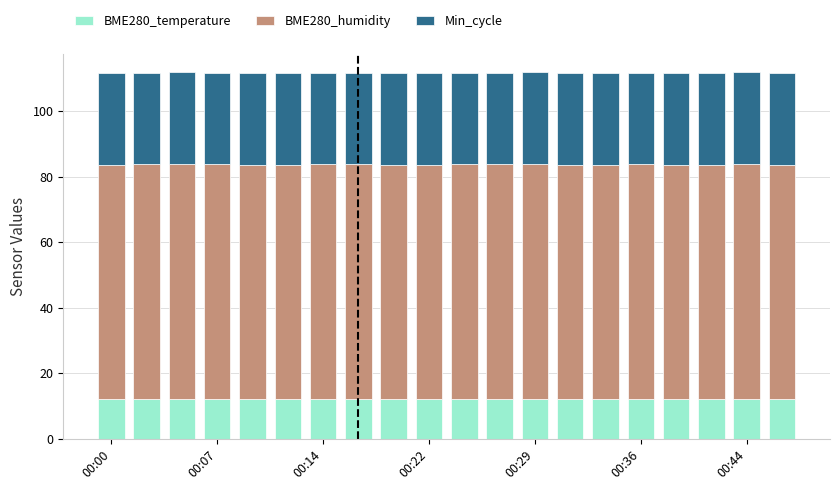

What is the sum of all BME280_temperature values?

244.1